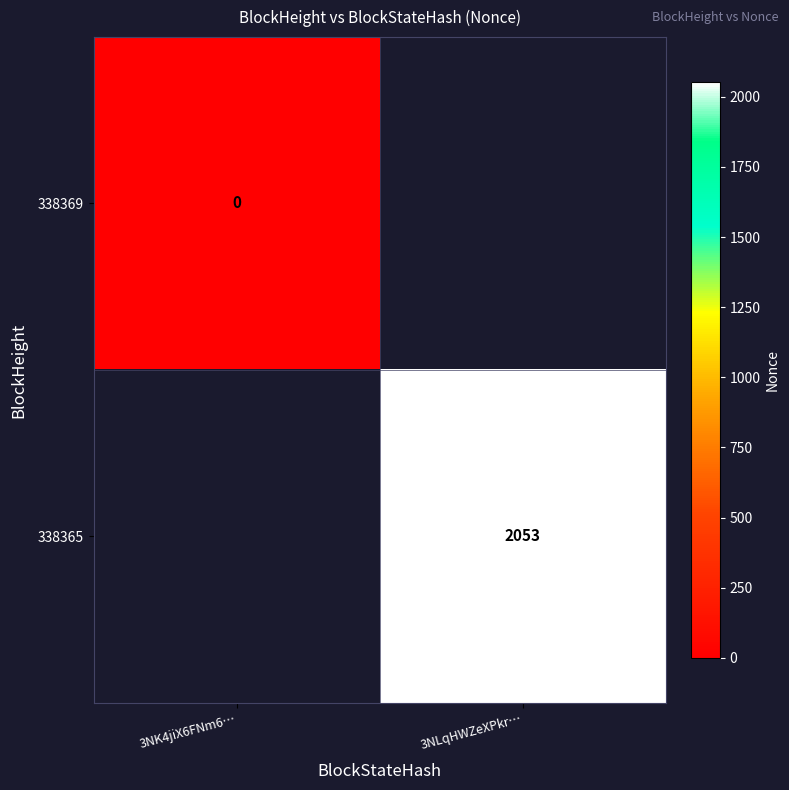

At how many categories does at least one series exceed 1488?

1